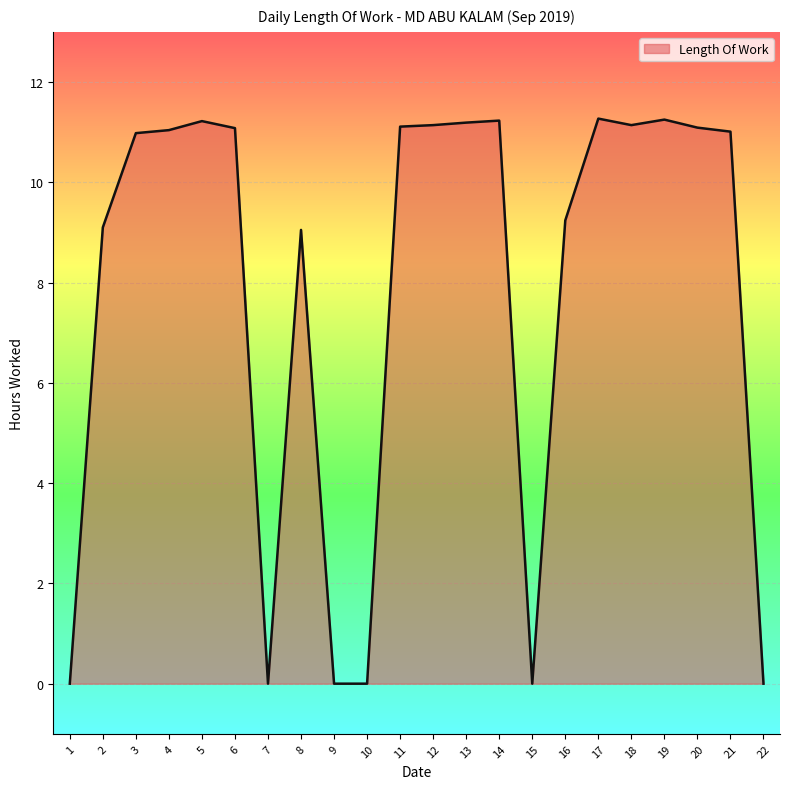

What is the difference between the values at 13 and 2?

2.1